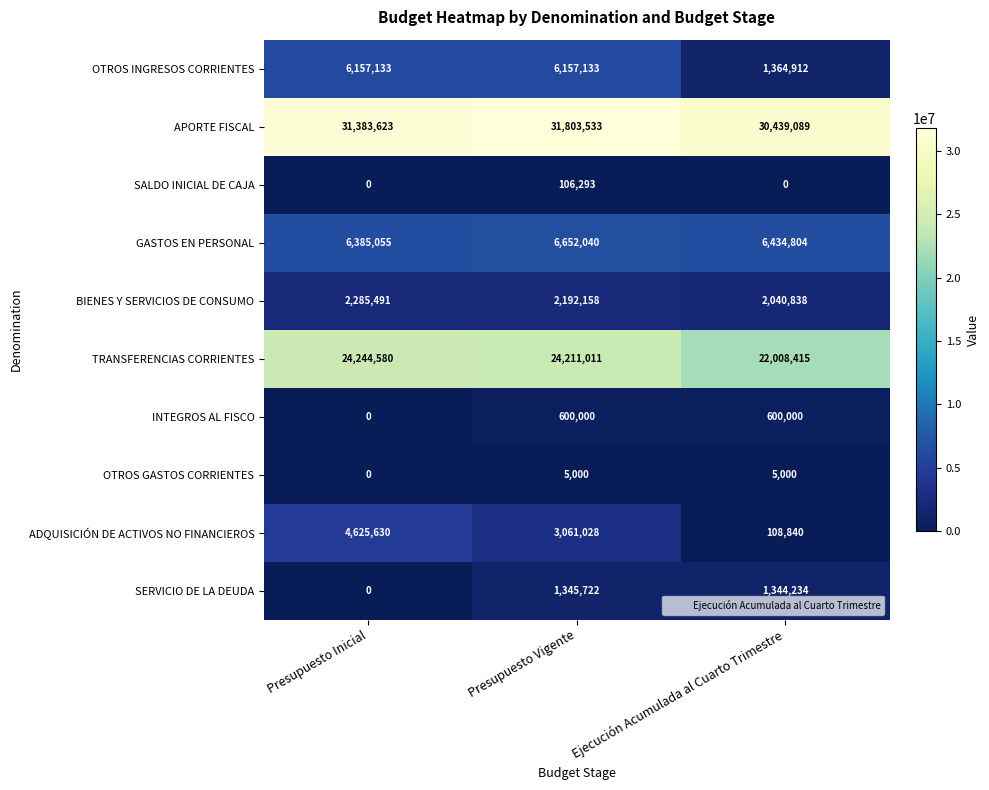

Which series has the largest total across all categories?

APORTE FISCAL